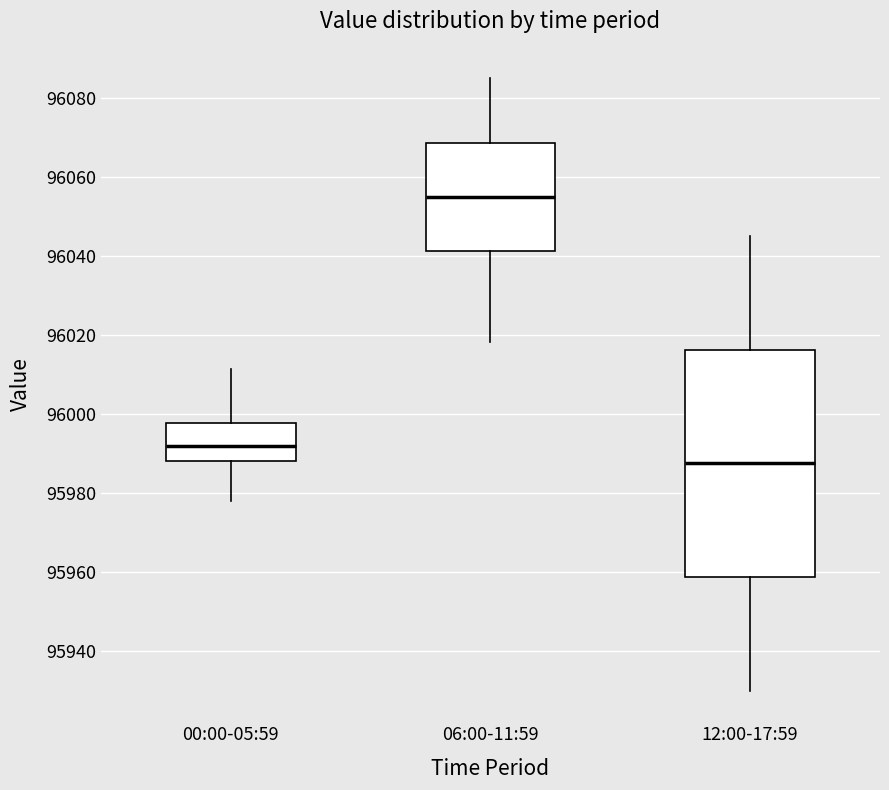

Which box is the tallest, from its lower edge to its upper edge?

12:00-17:59